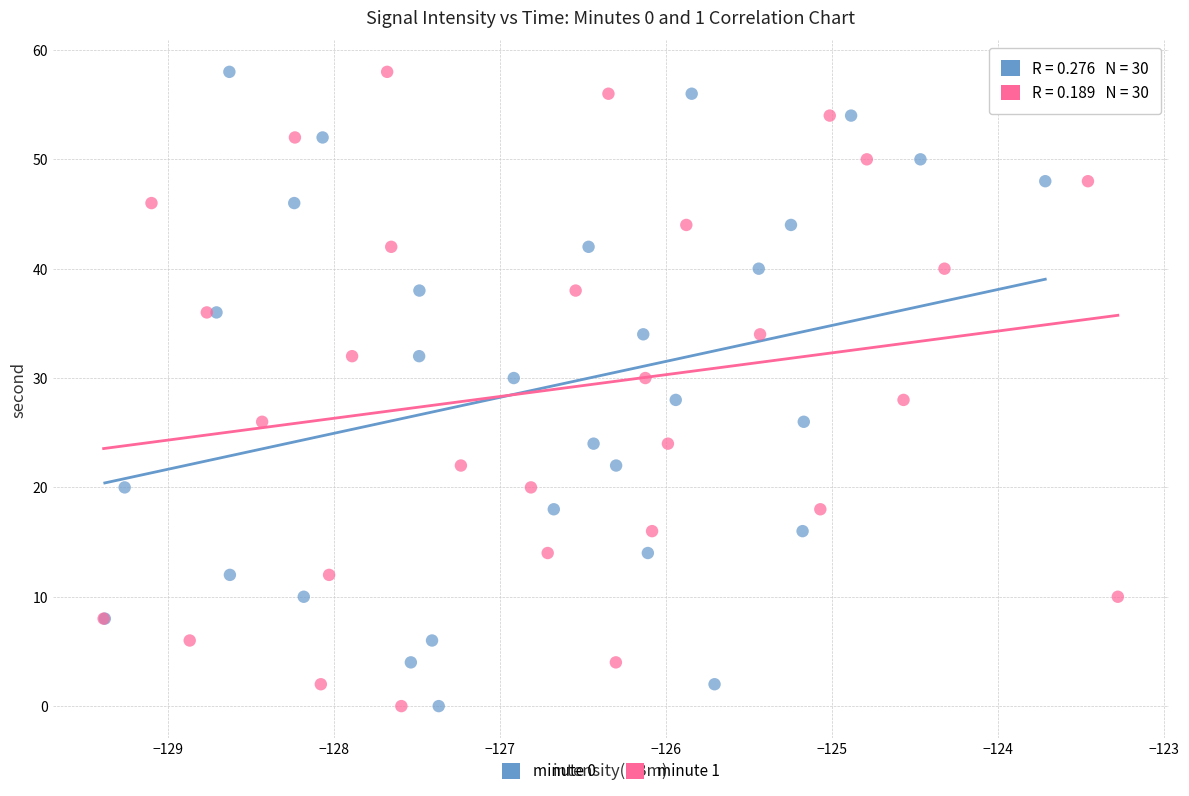

What are all the series names shown in the legend?

minute 0, minute 1